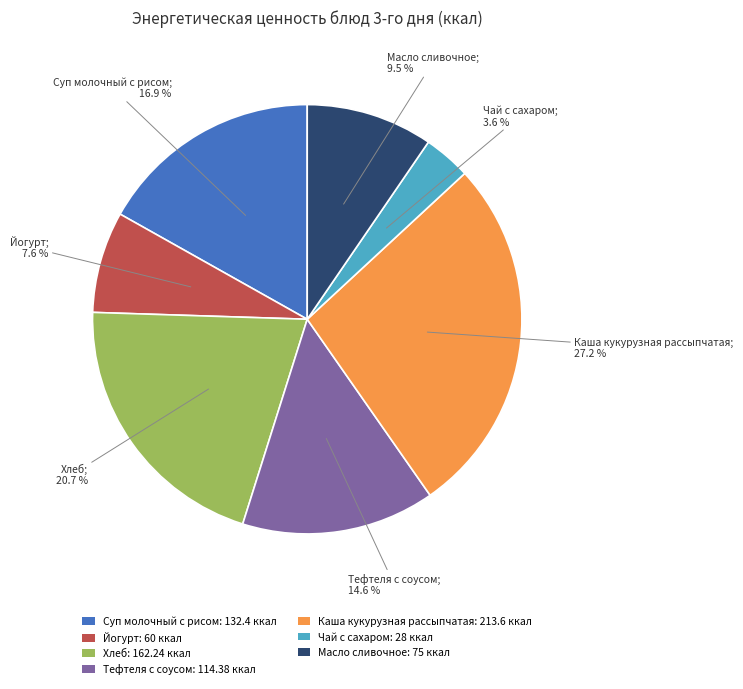

Is it true that Каша кукурузная рассыпчатая is 15% of the pie?

False